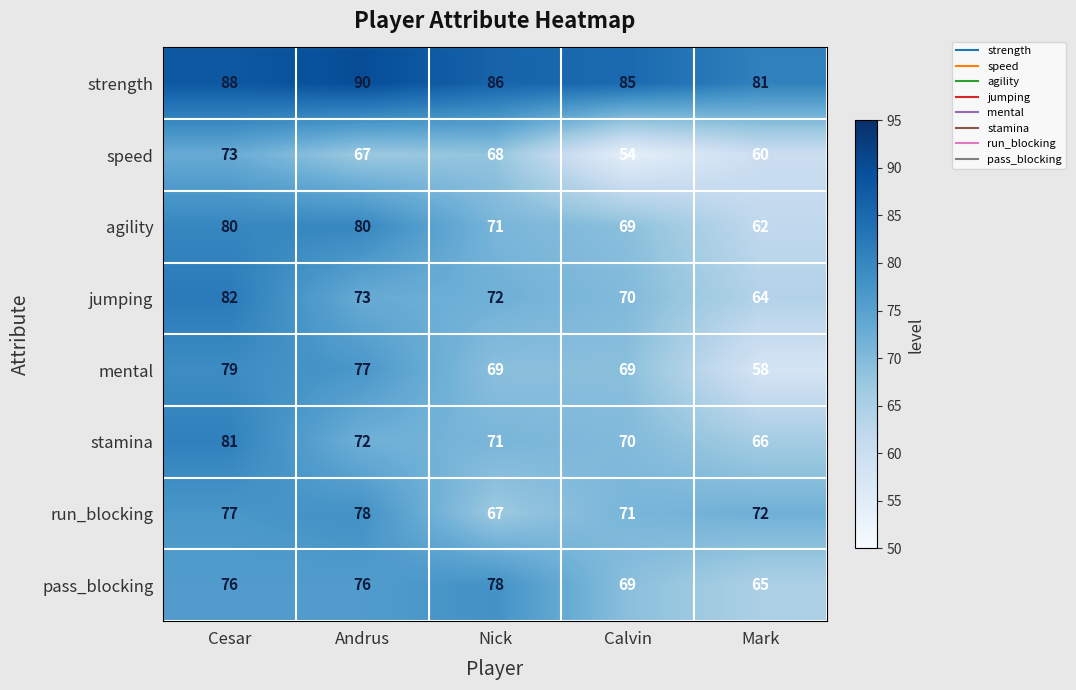

What is the difference between the stamina values at Andrus and Mark?

6